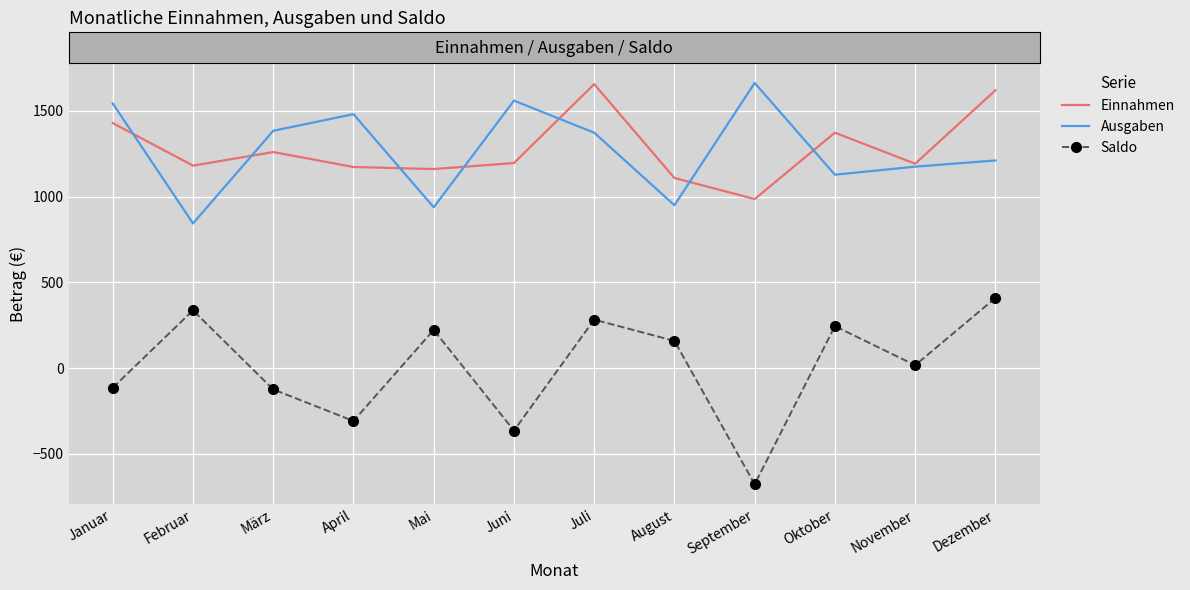

How many interior local valleys does the Einnahmen series have?

4